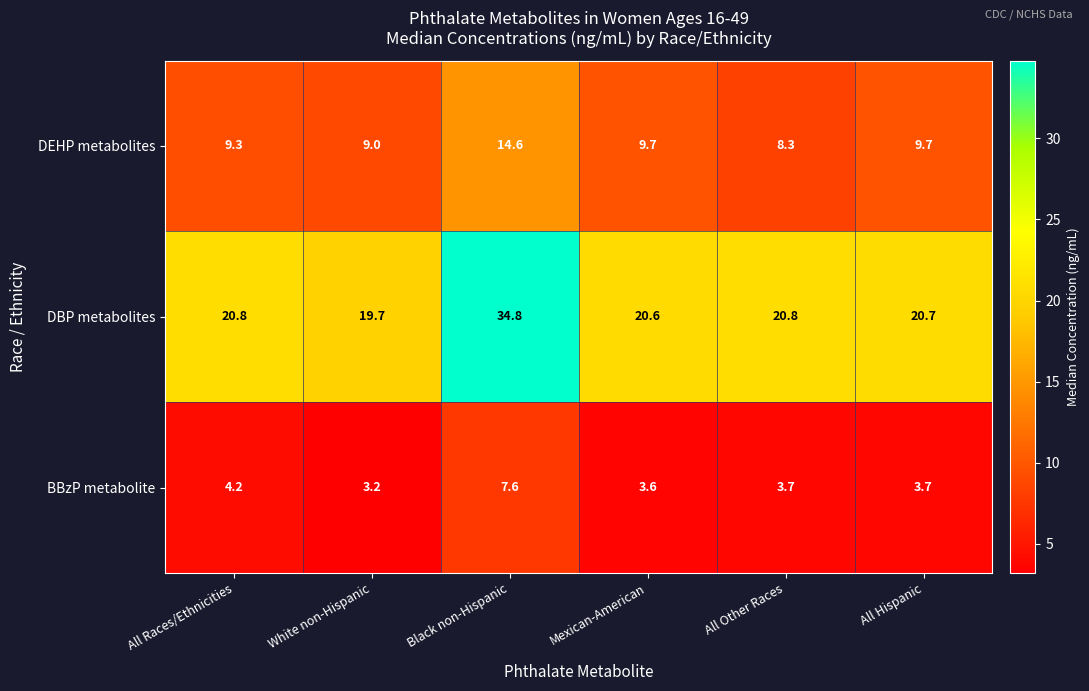

How many distinct data groups are displayed?

3